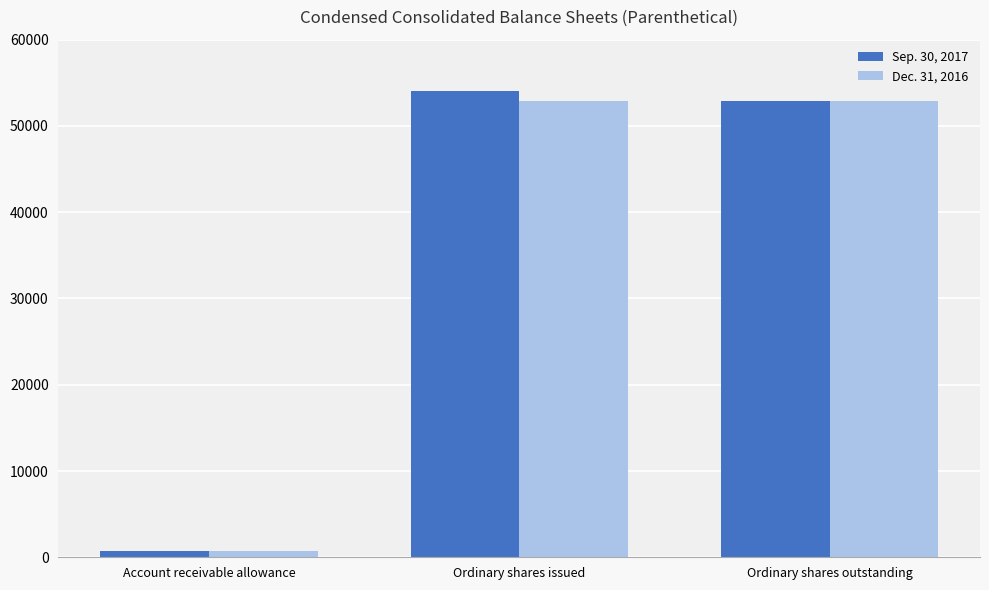

Which series has the largest range (max minus min)?

Sep. 30, 2017